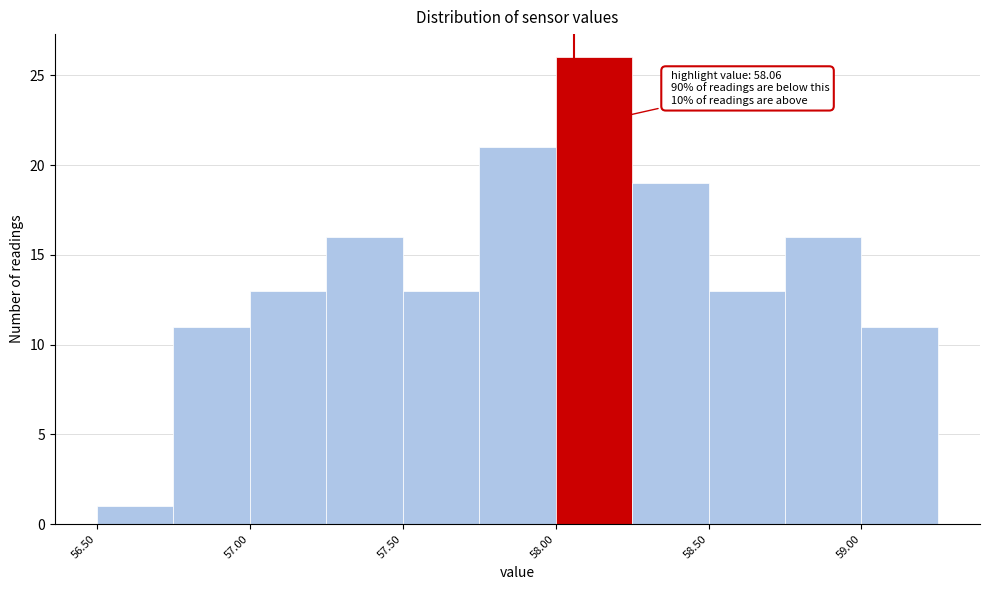

Which range on the x-axis has the tallest bar?

58.00 to 58.25